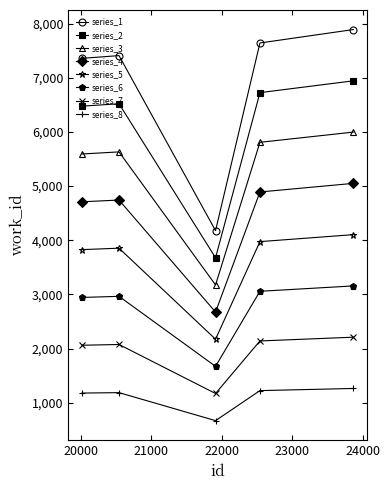

What is the minimum value shown in the chart?

668.3